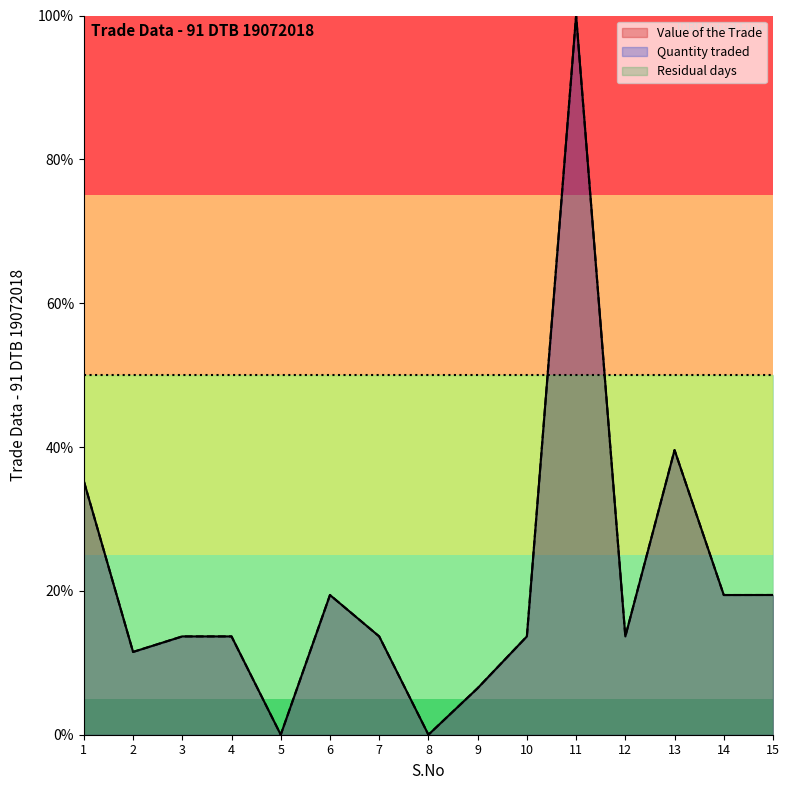

Which series has the largest range (max minus min)?

Value of the Trade